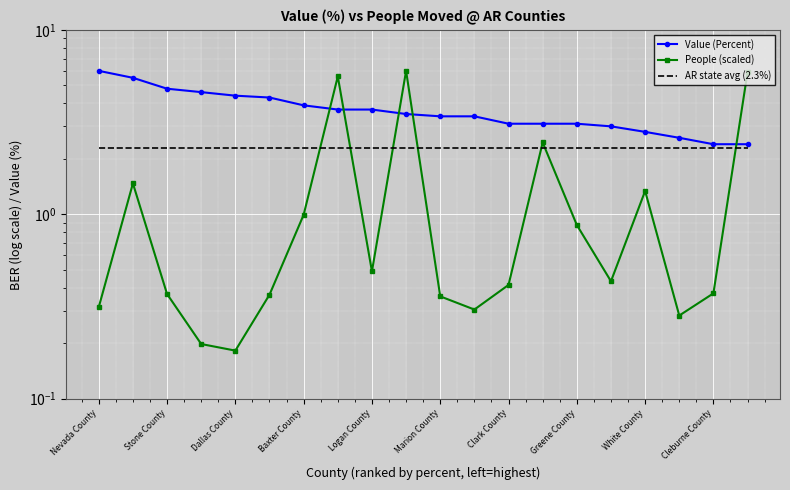

What is the maximum value for Value (Percent)?

6.0